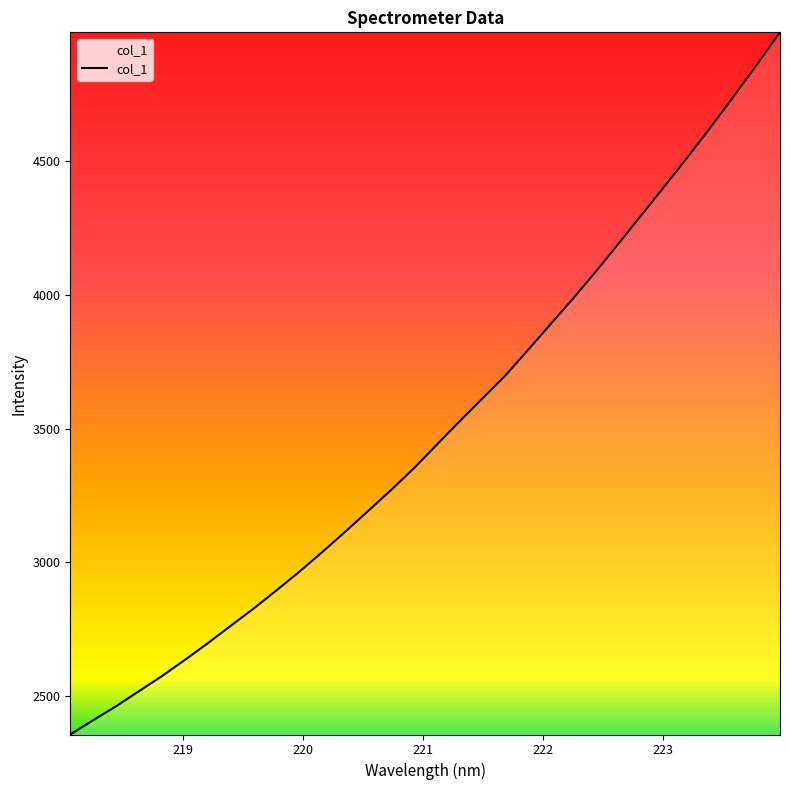

What is the smallest value displayed?

2357.0